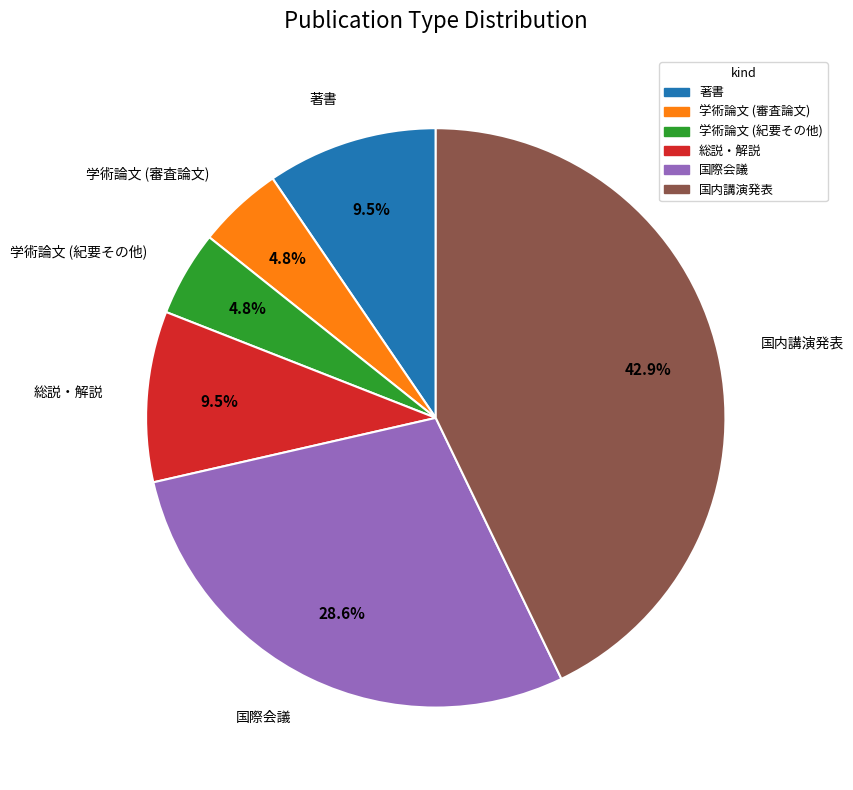

Does 学術論文 (紀要その他) represent more than half of the total?

No